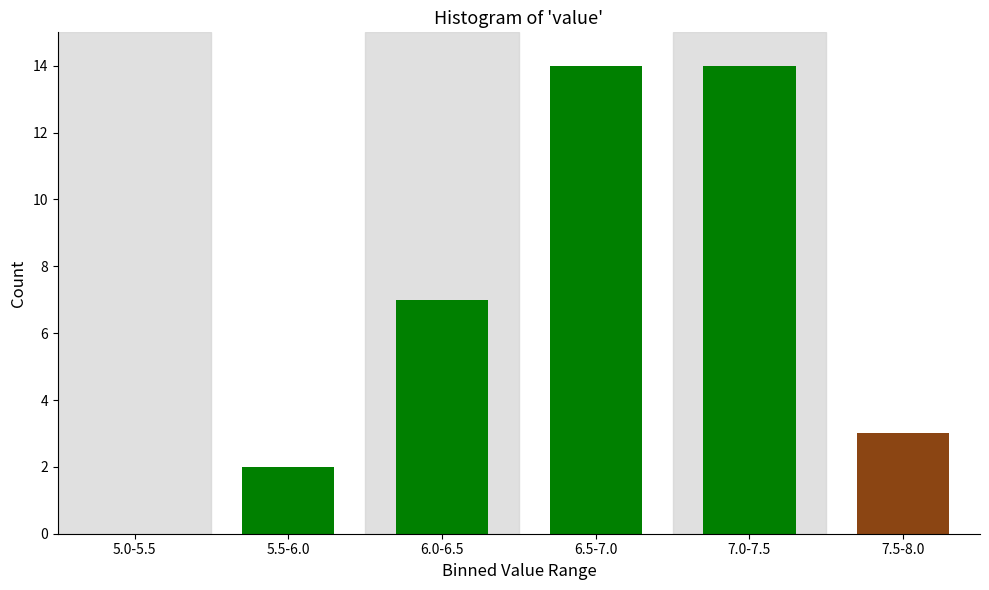

Reading left to right, extract all data points from this chart.

5.0-5.5=0	5.5-6.0=2	6.0-6.5=7	6.5-7.0=14	7.0-7.5=14	7.5-8.0=3